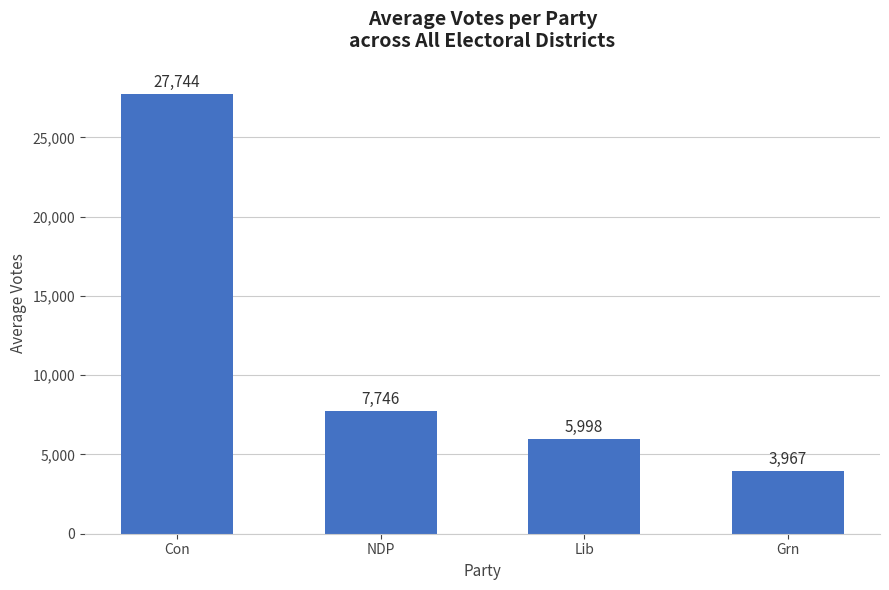

Where is the data nearest to the value 15855?

NDP